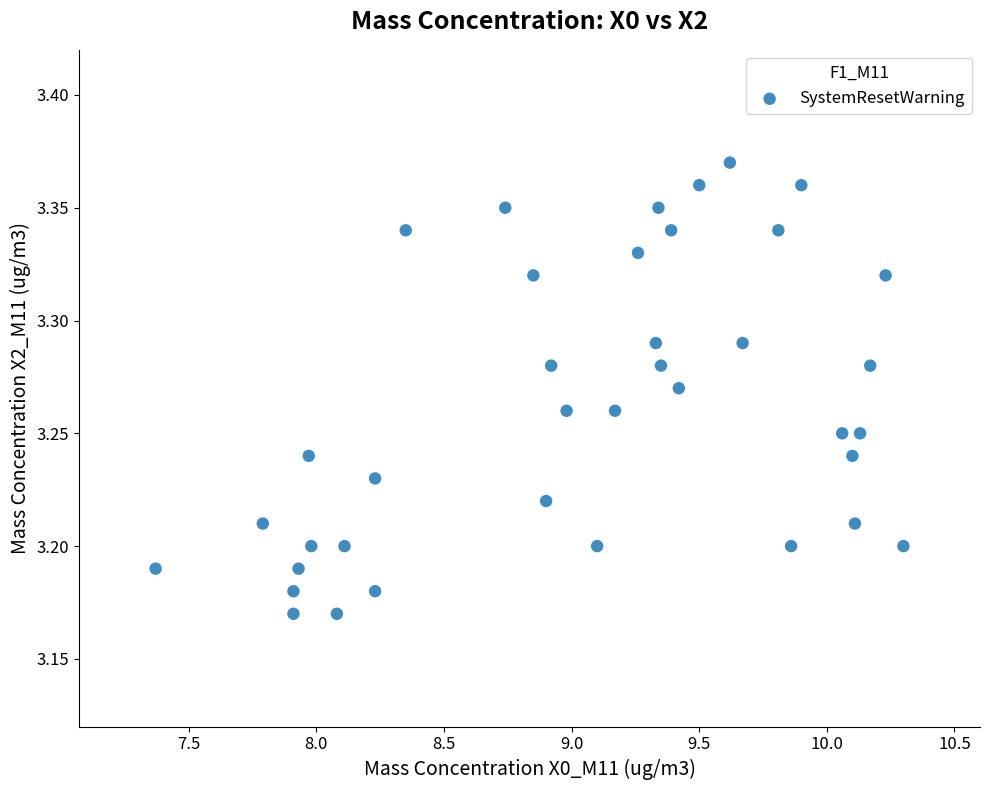

How many data points are displayed?

38